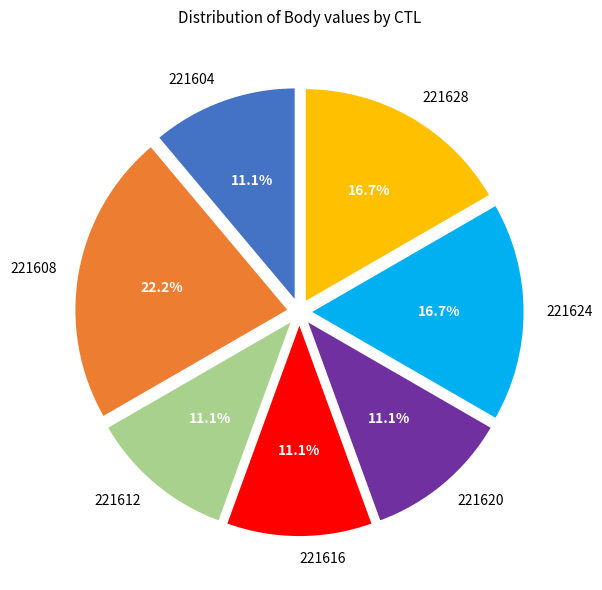

The 221616 slice represents 20% of the pie. True or false?

False